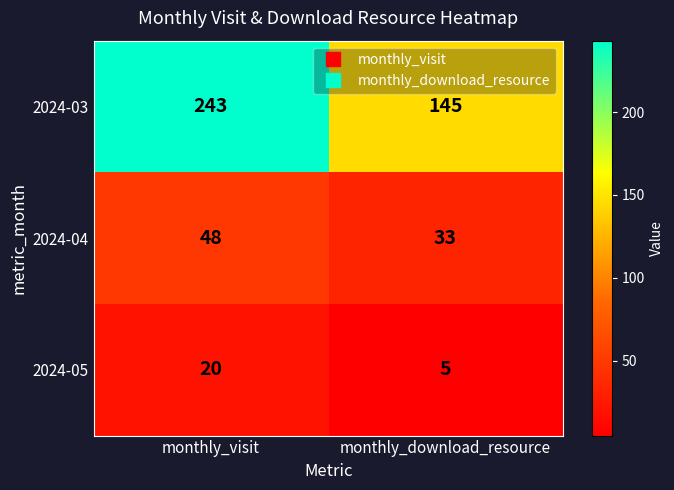

Which series has the largest range (max minus min)?

2024-03